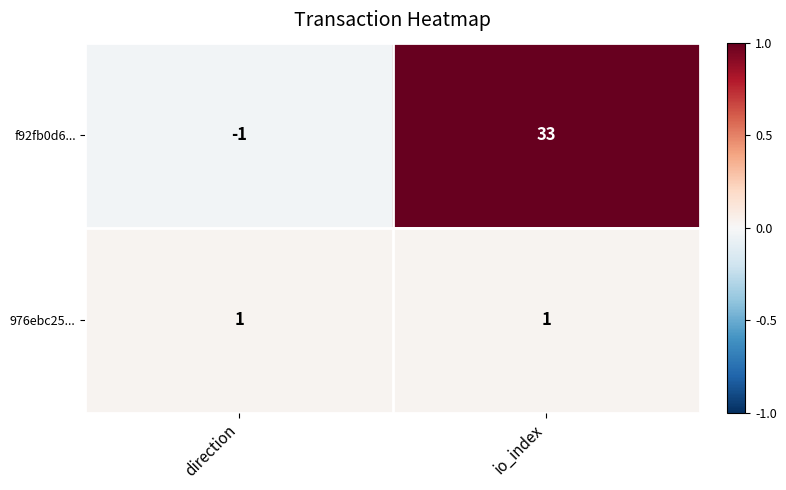

Which series has the widest spread of values?

f92fb0d6...